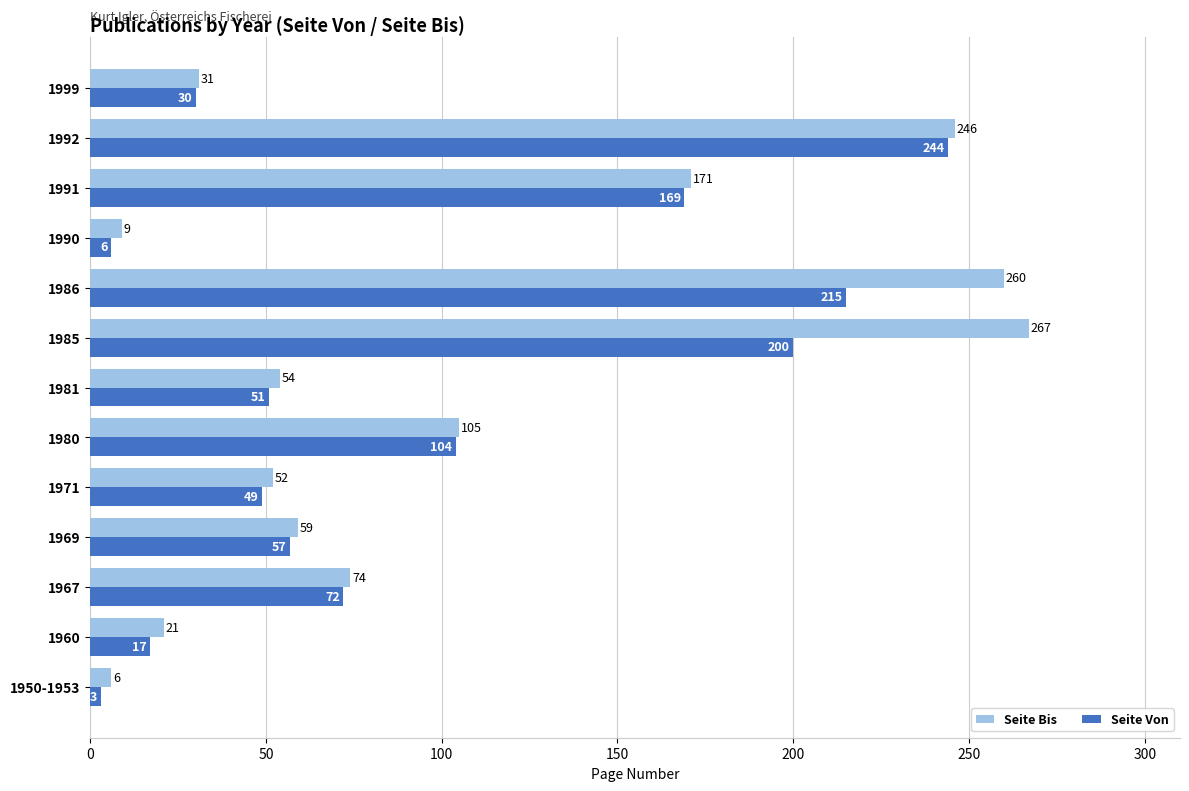

Which category has the highest value in the Seite Von series?

1992